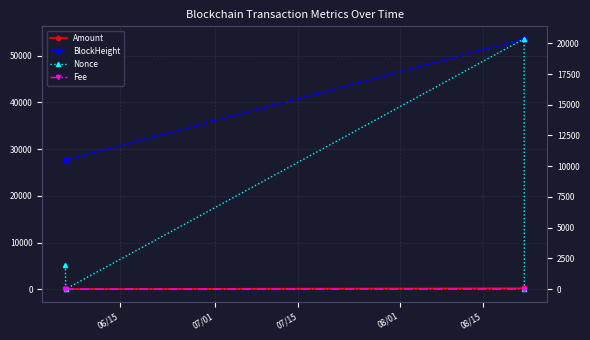

What are all the series names shown in the legend?

Amount, BlockHeight, Nonce, Fee